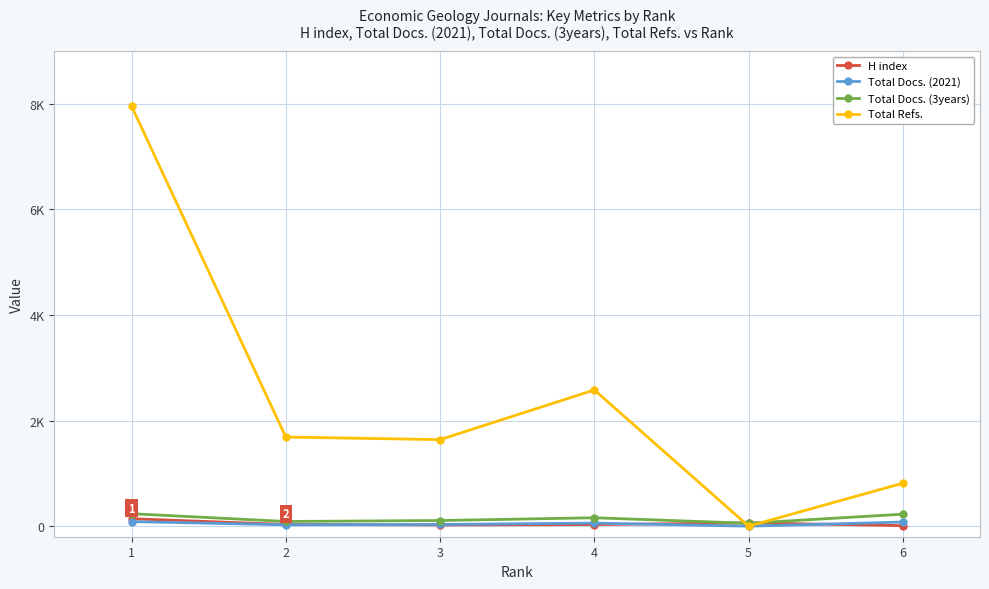

What are all the series names shown in the legend?

H index, Total Docs. (2021), Total Docs. (3years), Total Refs.